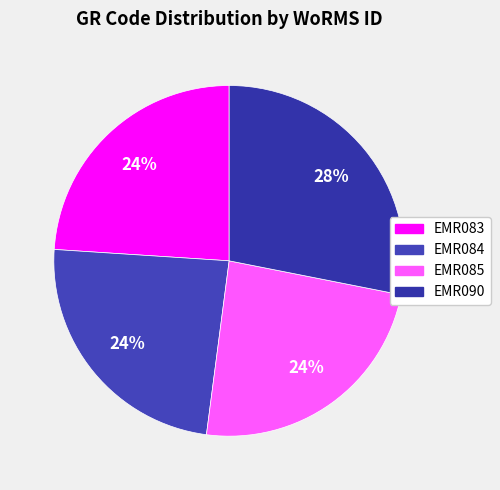

What percentage is the EMR084 slice, to the nearest percent?

24%